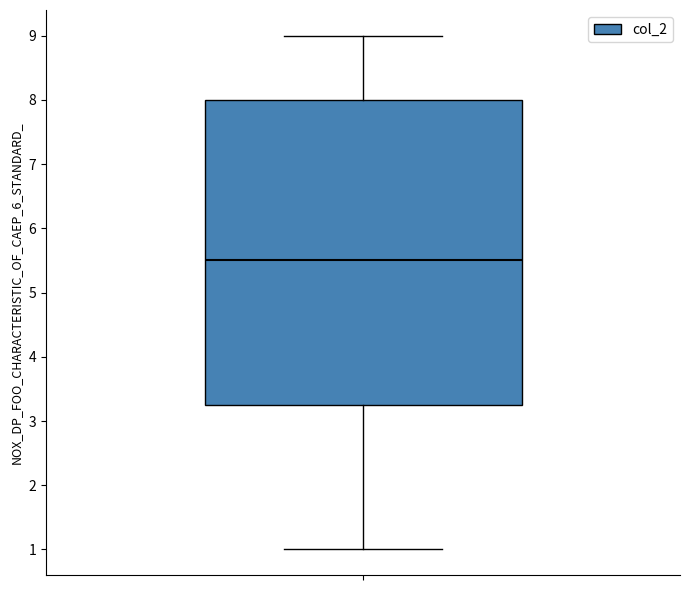

Where does the lower whisker of the box end on the y-axis? The values are not printed on the chart, so give them approximately, as read against the axis.

1.0